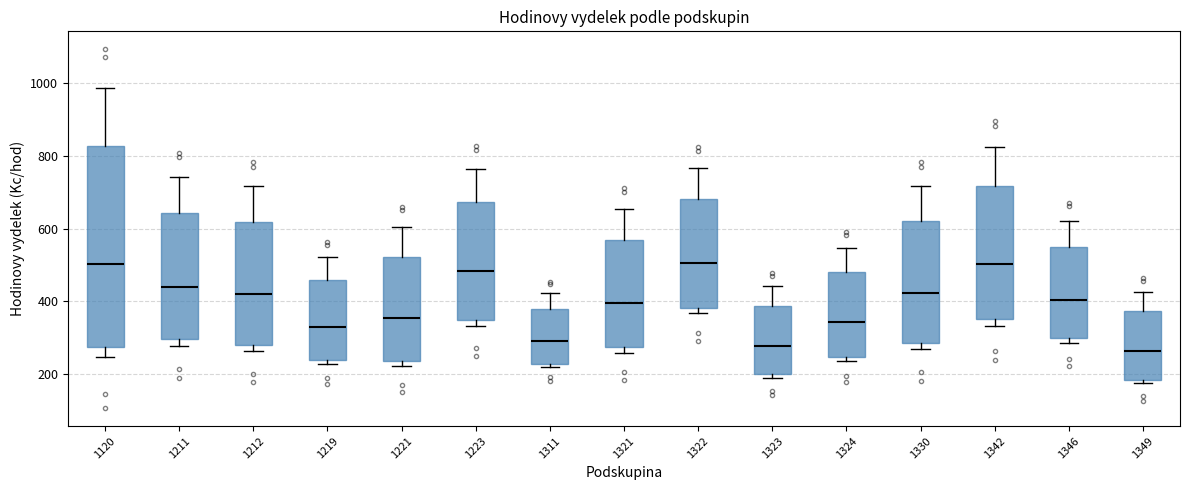

Reading left to right, transcribe this box plot: for each box, give where its median line is, the range the box spans, and where its two whiskers end, as read against the y-axis. The values are not printed on the chart, so give them approximately, as read against the axis.

1120: median 500, box 280 to 820, whiskers 240 to 980
1211: median 440, box 300 to 640, whiskers 280 to 740
1212: median 420, box 280 to 620, whiskers 260 to 720
1219: median 340, box 240 to 460, whiskers 220 to 520
1221: median 360, box 240 to 520, whiskers 220 to 600
1223: median 480, box 340 to 680, whiskers 340 (just below the box's lower edge) to 760
1311: median 300, box 220 to 380, whiskers 220 (just below the box's lower edge) to 420
1321: median 400, box 280 to 580, whiskers 260 to 660
1322: median 500, box 380 to 680, whiskers 360 to 760
1323: median 280, box 200 to 380, whiskers 180 to 440
1324: median 340, box 240 to 480, whiskers 240 (just below the box's lower edge) to 540
1330: median 420, box 280 to 620, whiskers 260 to 720
1342: median 500, box 360 to 720, whiskers 340 to 820
1346: median 400, box 300 to 540, whiskers 280 to 620
1349: median 260, box 180 to 380, whiskers 180 (just below the box's lower edge) to 420